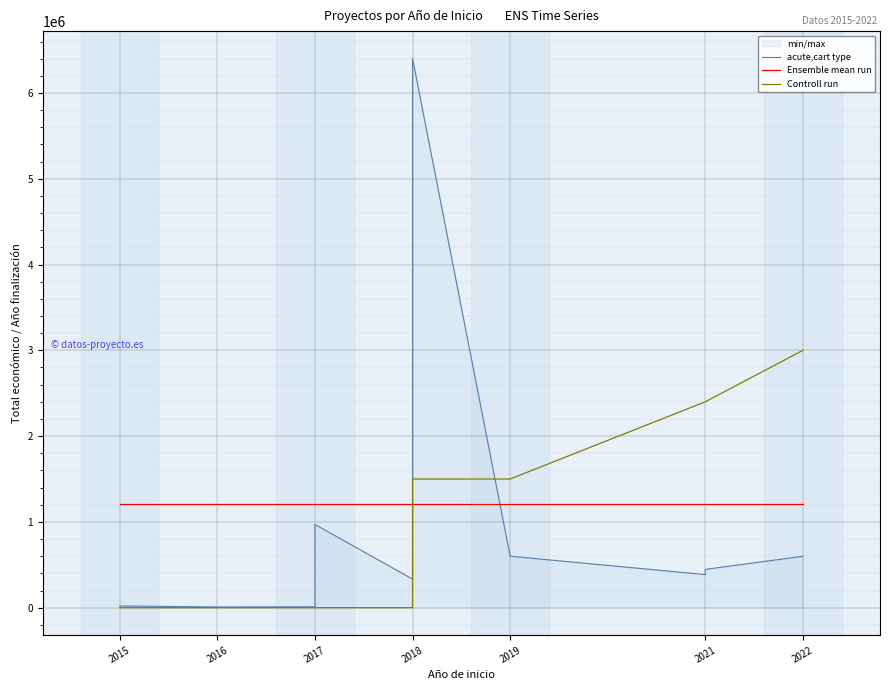

What is the average value of the Controll run series?

1100000.0